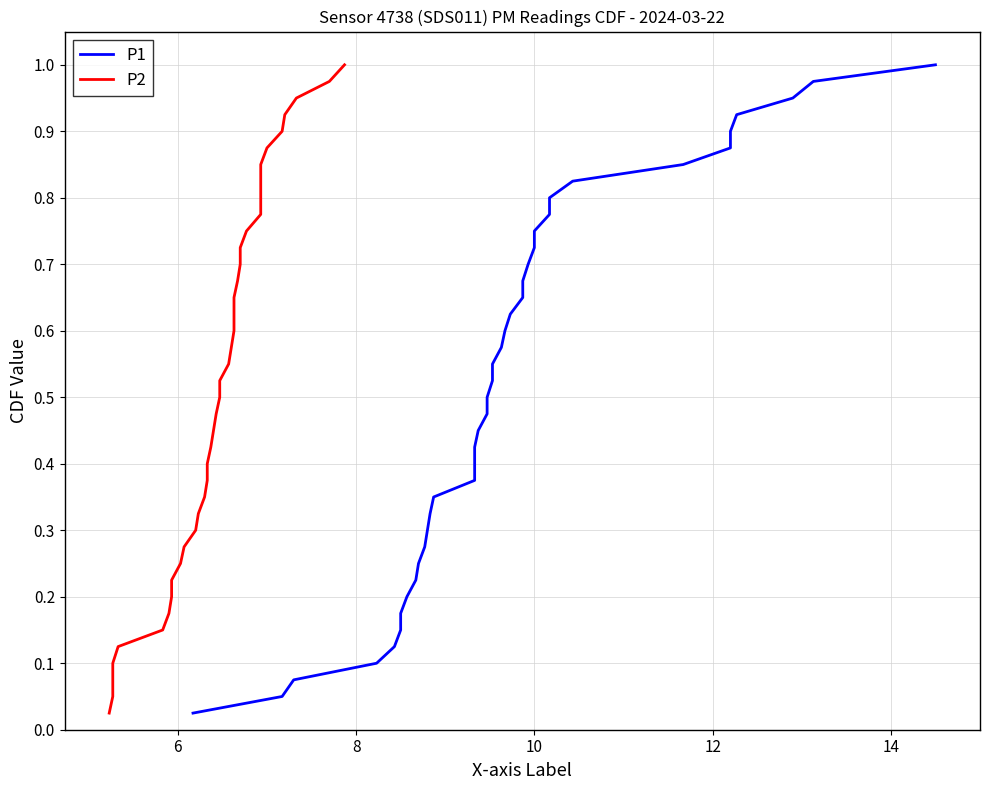

What are all the series names shown in the legend?

P1, P2